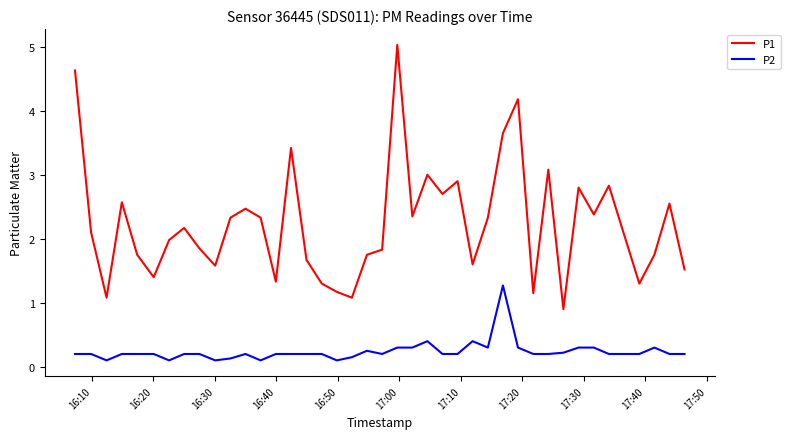

What is the difference between the maximum and minimum values in the P2 series?

1.2